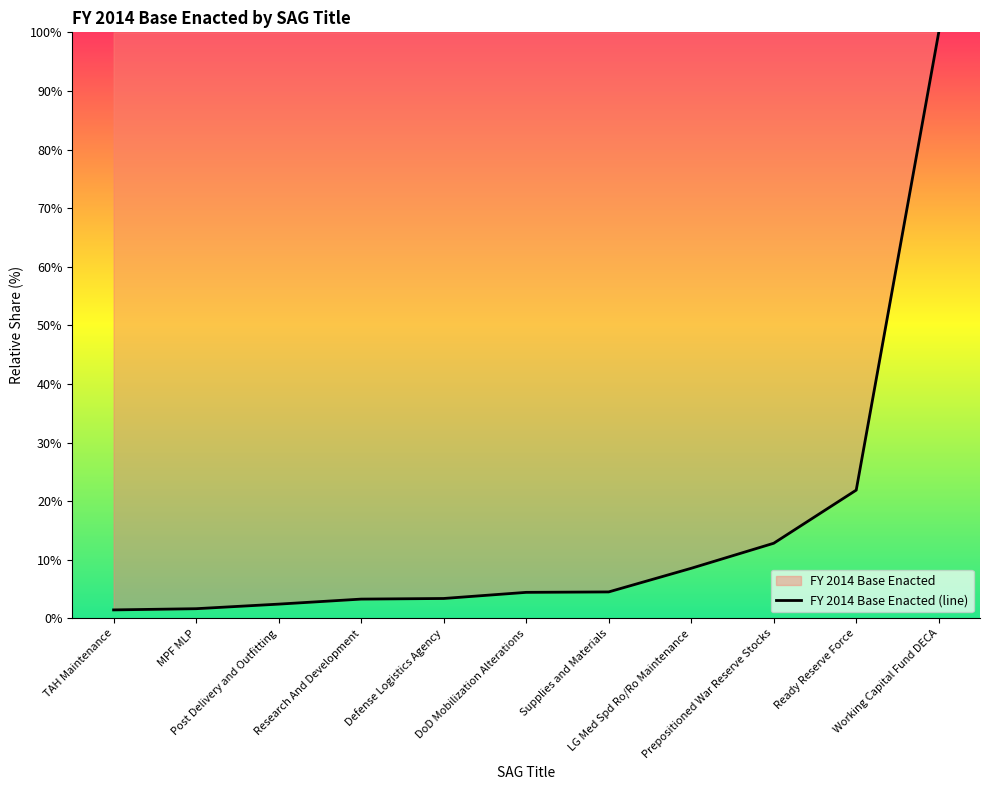

What is the label of the 1st point from the right?

Working Capital Fund DECA